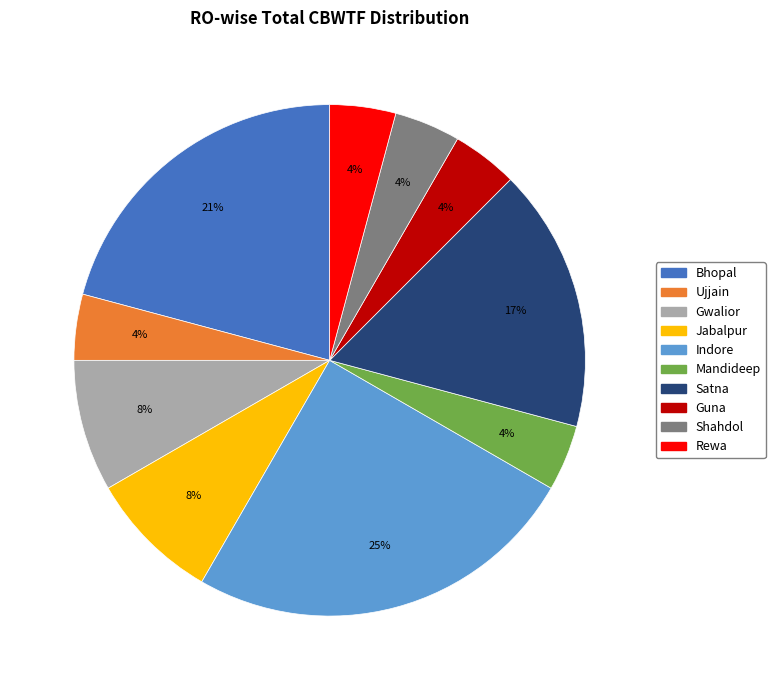

To the nearest percent, what portion does Bhopal represent?

21%